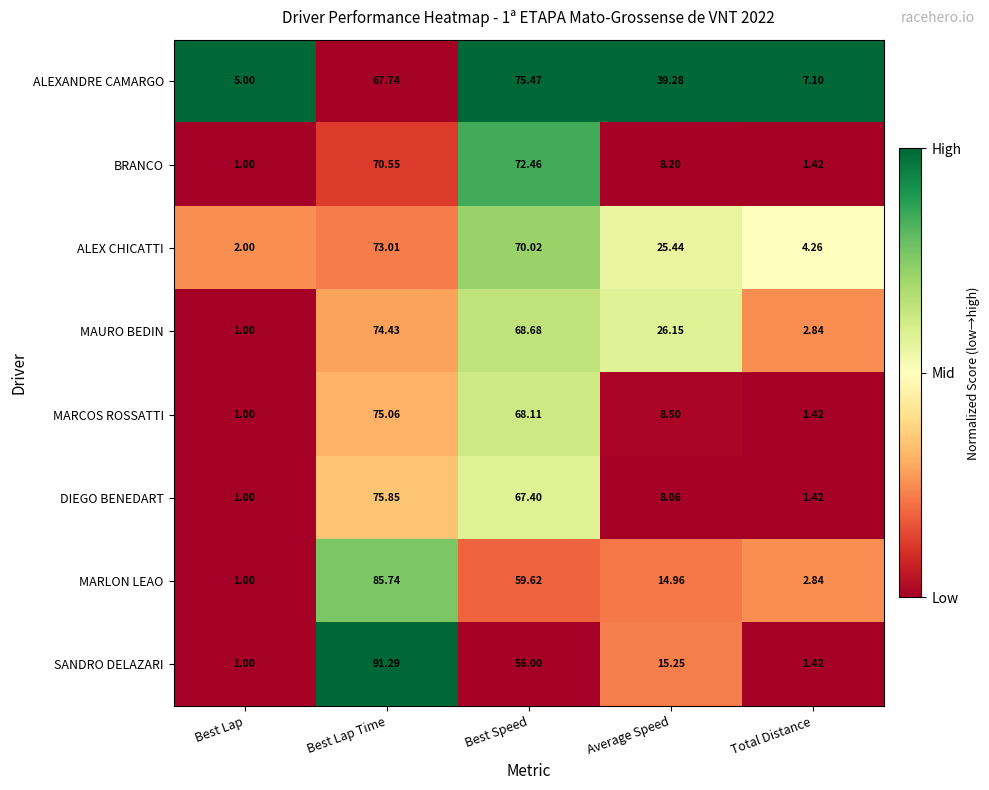

Which category has the lowest value across all series?

Best Lap